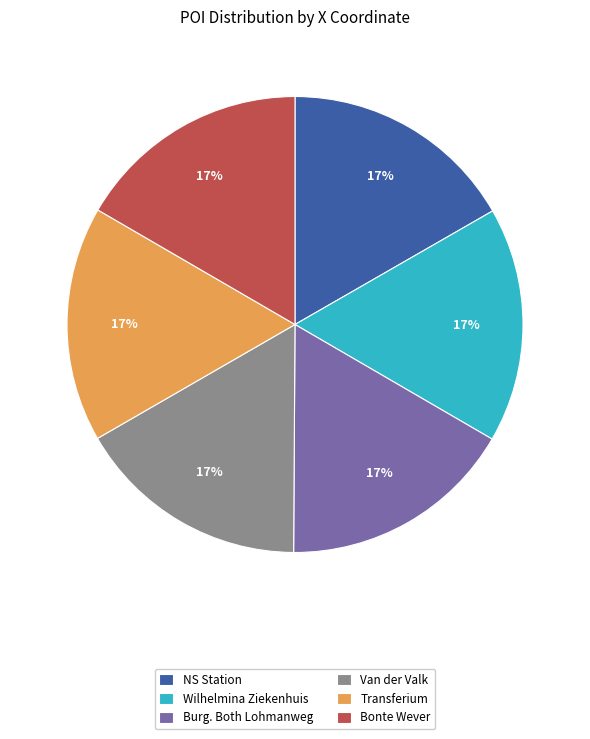

Do Burg. Both Lohmanweg and Wilhelmina Ziekenhuis together represent more than half of the pie?

No